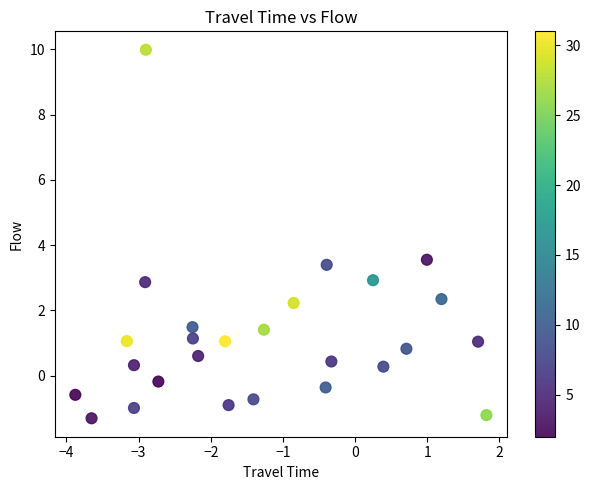

What Y value in the scatter plot is closest to 4?

3.6